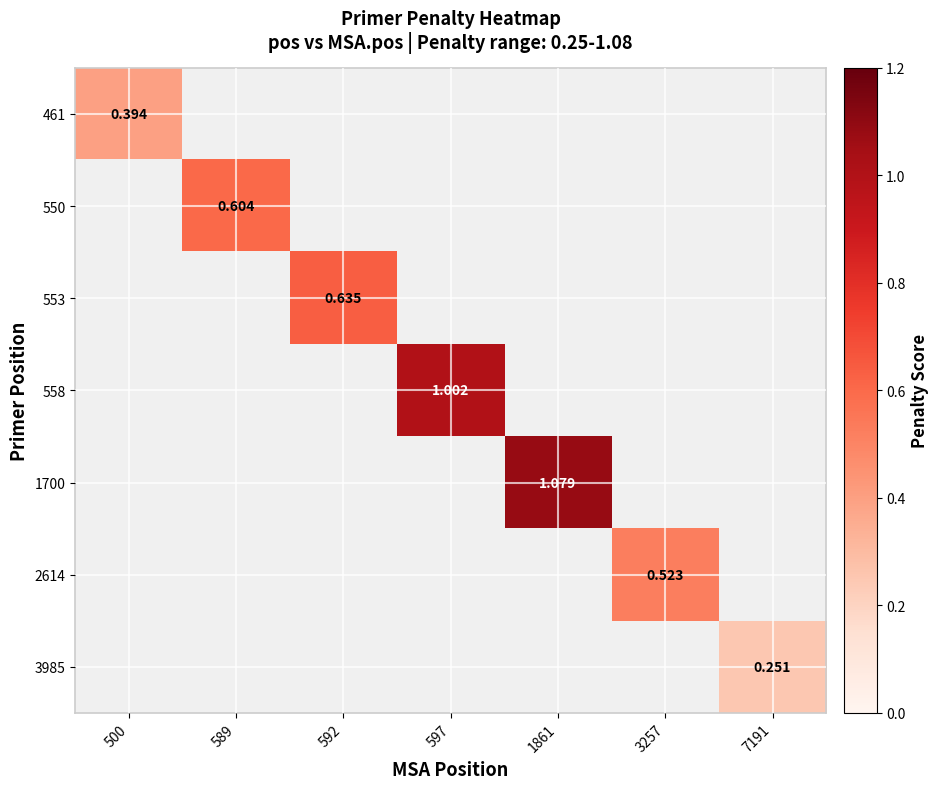

List the labels in order of 2614 value, smallest first.

500, 589, 592, 597, 1861, 3257, 7191